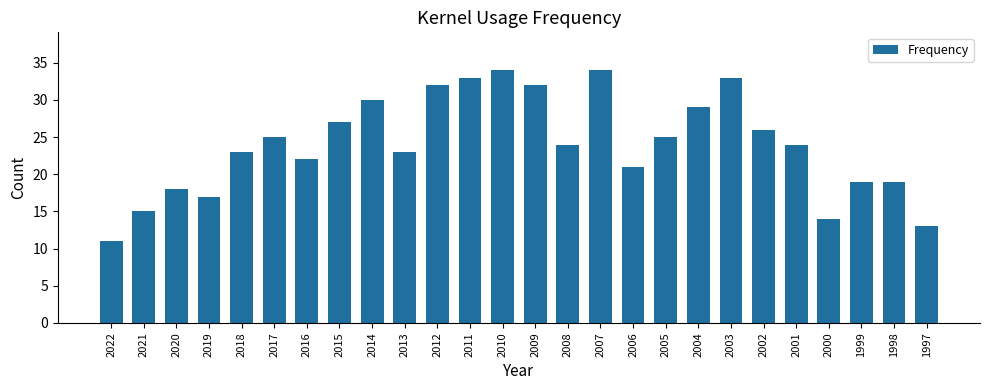

Reading right to left, extract all data points from this chart.

13	19	19	14	24	26	33	29	25	21	34	24	32	34	33	32	23	30	27	22	25	23	17	18	15	11